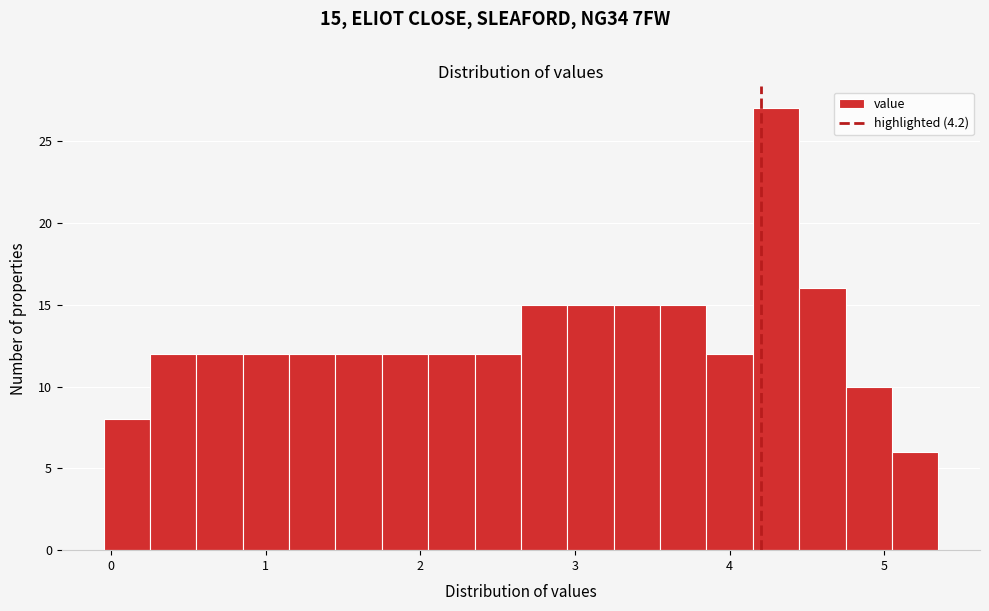

Read against the x-axis, roughly where is the centre of the tallest bar?

4.3